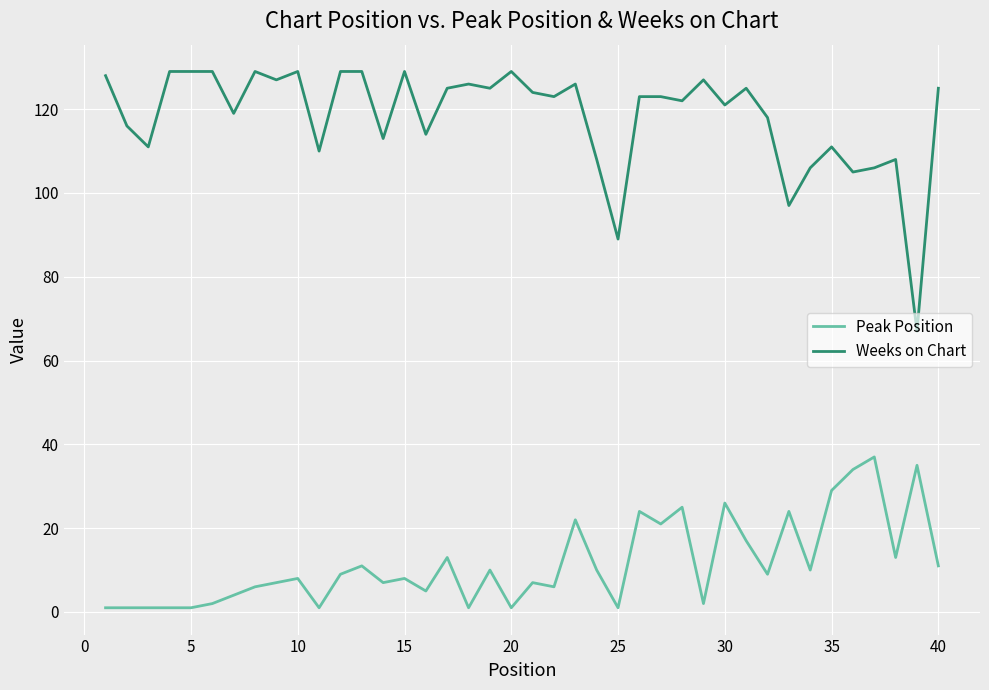

What is the greatest value displayed?

129